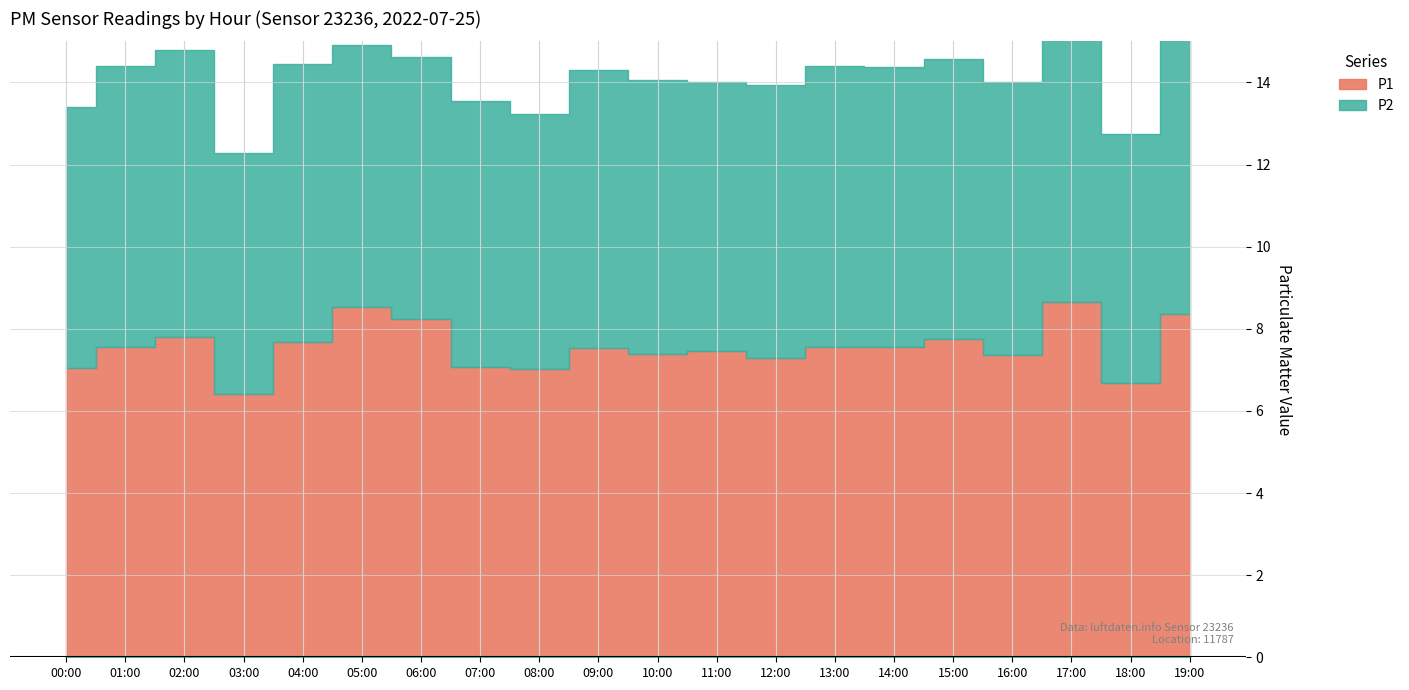

True or false: P1 and P2 cross at least once.

False